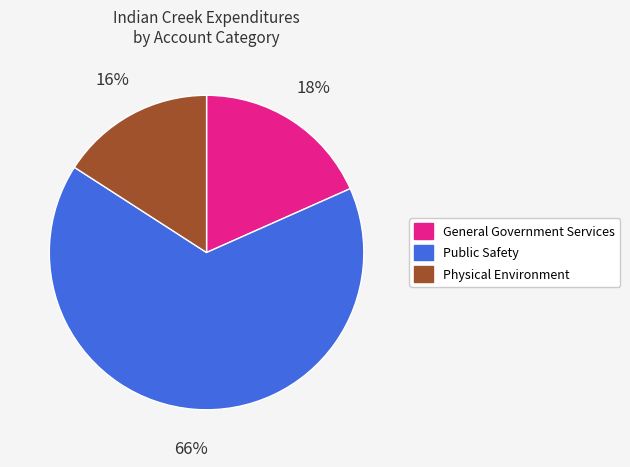

Is there any slice that represents more than half of the pie?

Yes